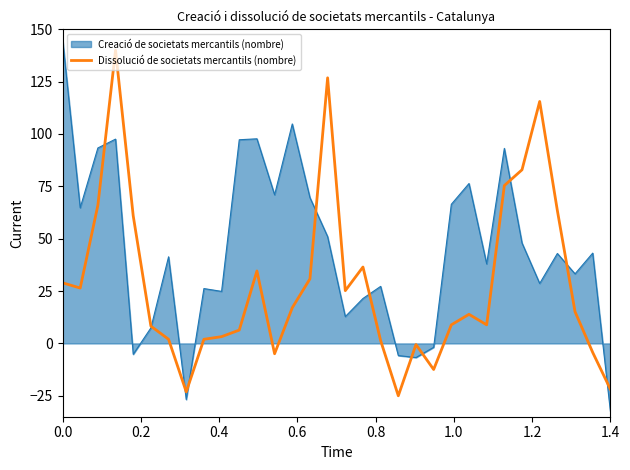

Which series has the largest range (max minus min)?

Creació de societats mercantils (nombre)